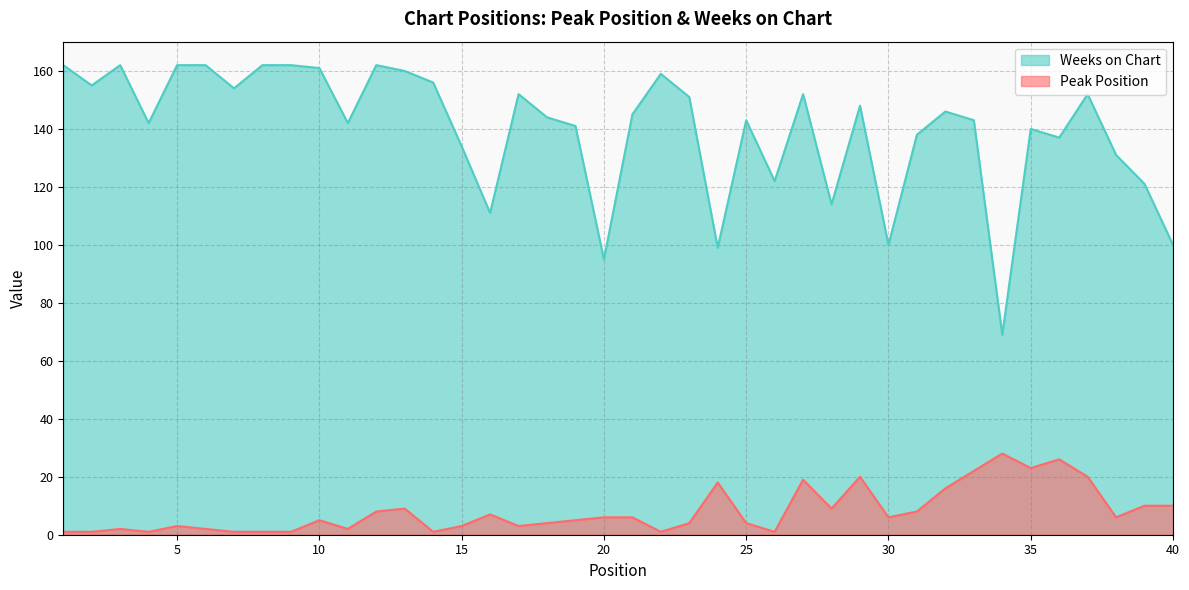

At which label does Peak Position reach its peak?

34